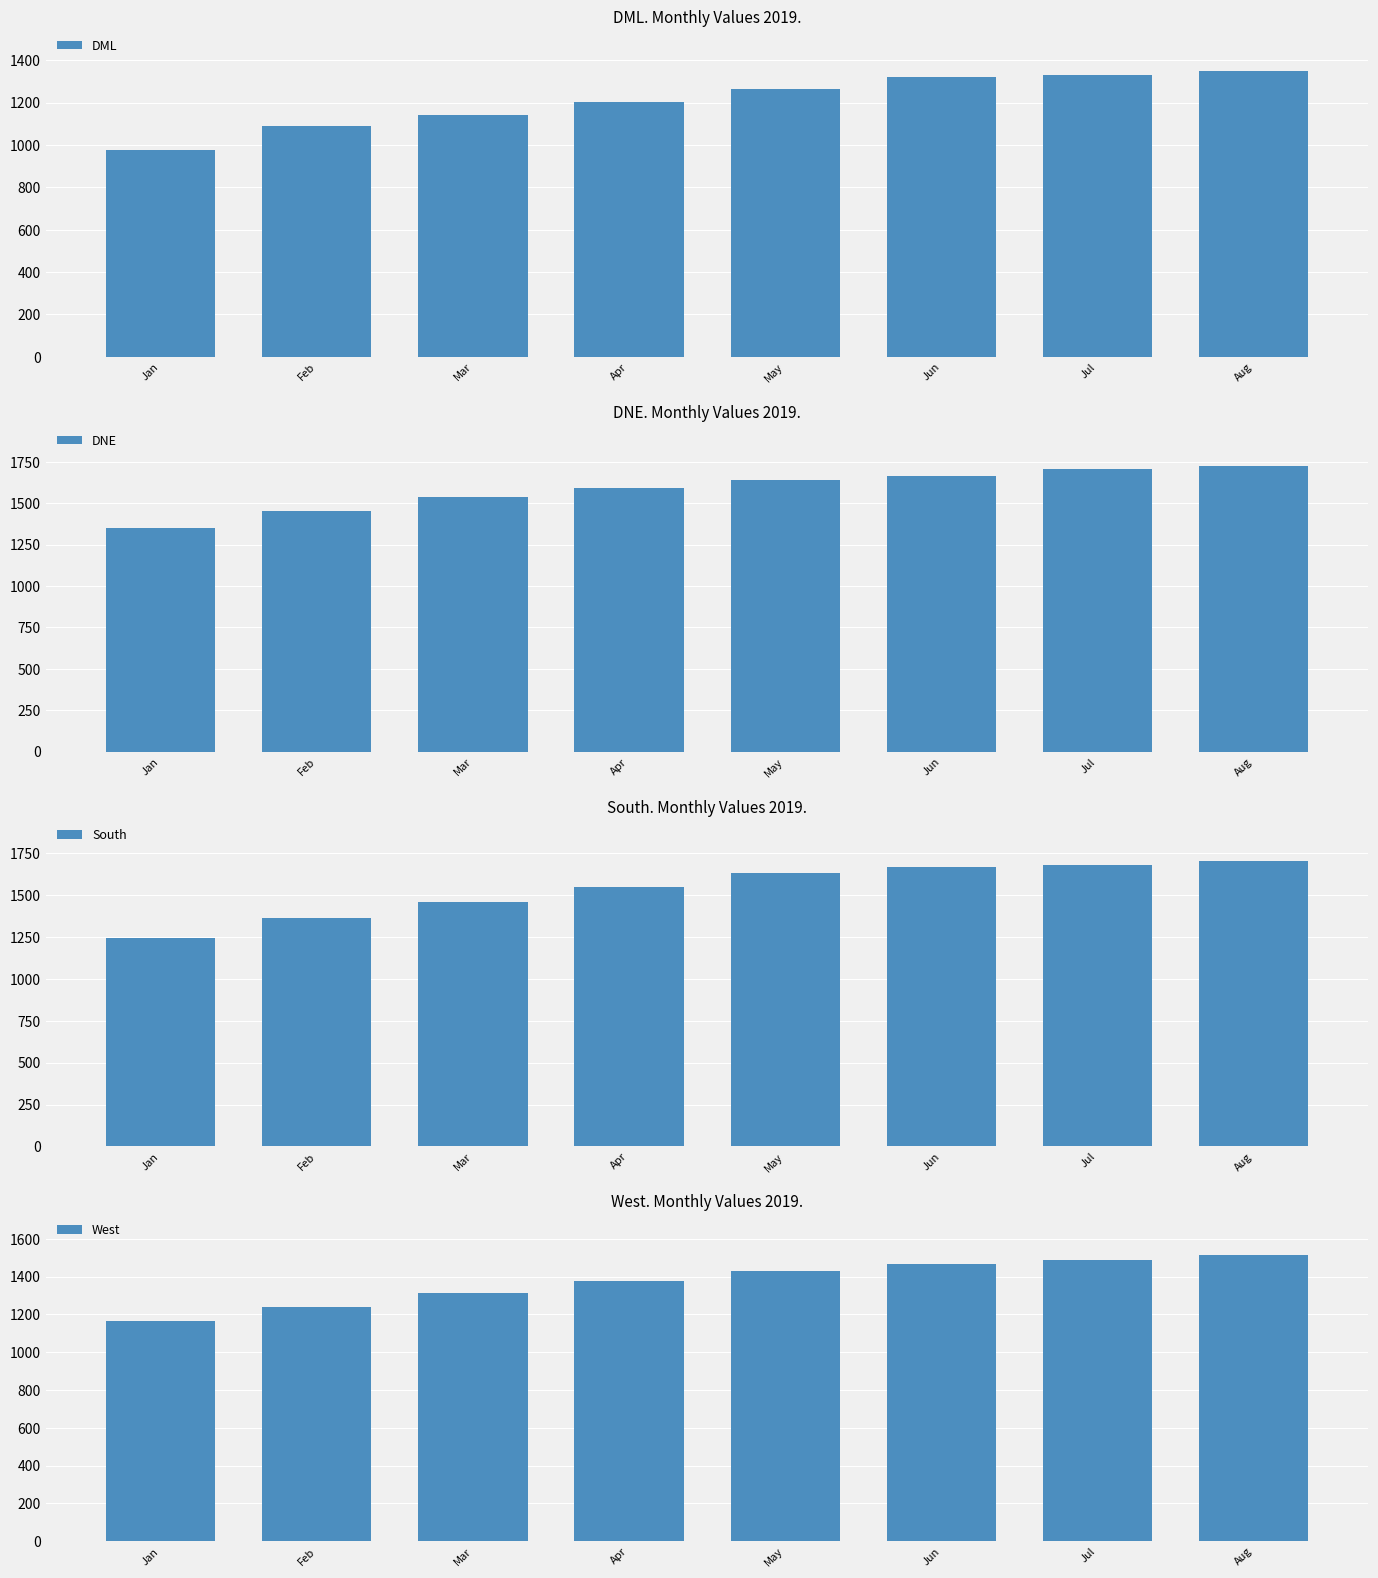

Rank the series by their maximum value, from lowest to highest.

DML, West, South, DNE